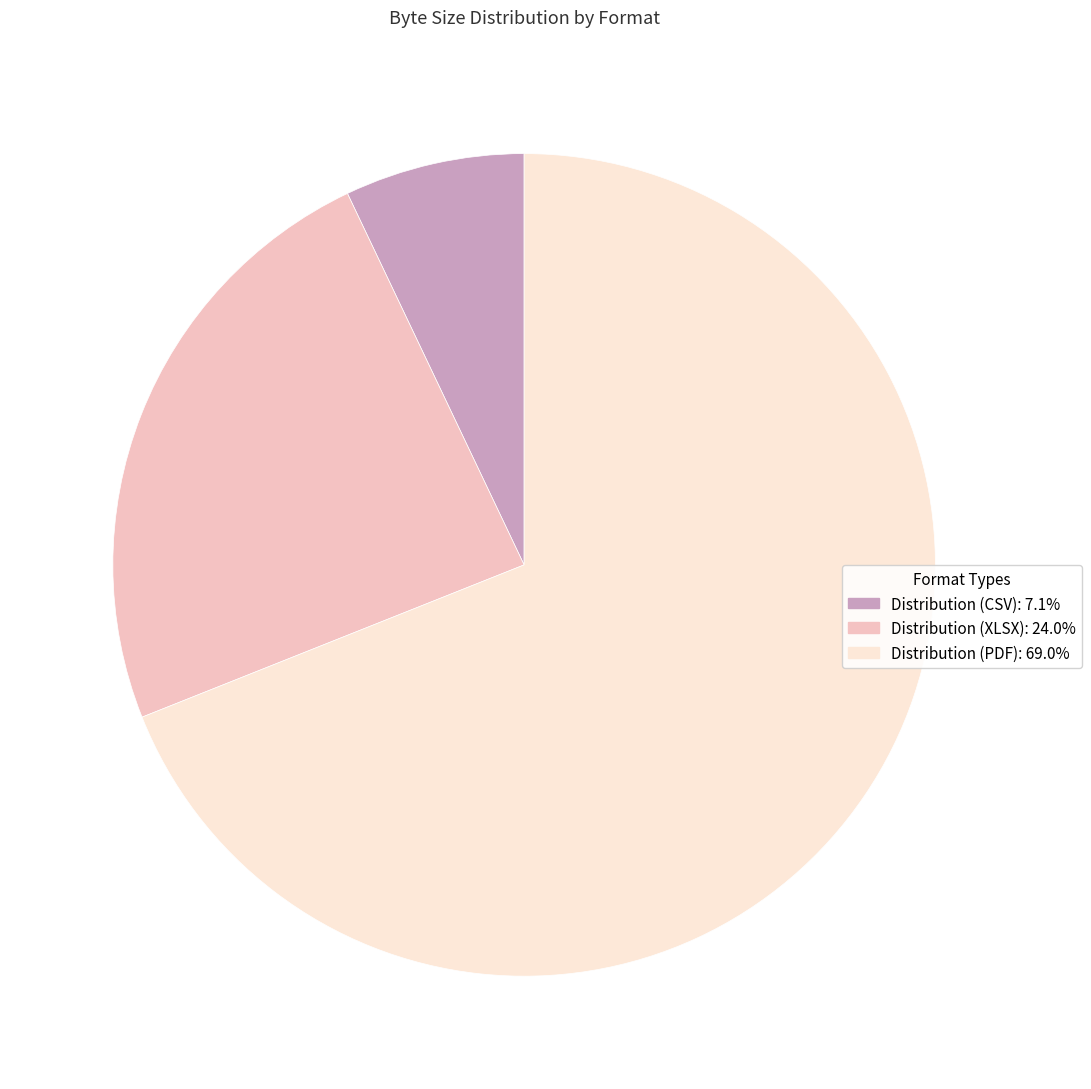

Which has a higher value, Distribution (CSV) or Distribution (XLSX)?

Distribution (XLSX)